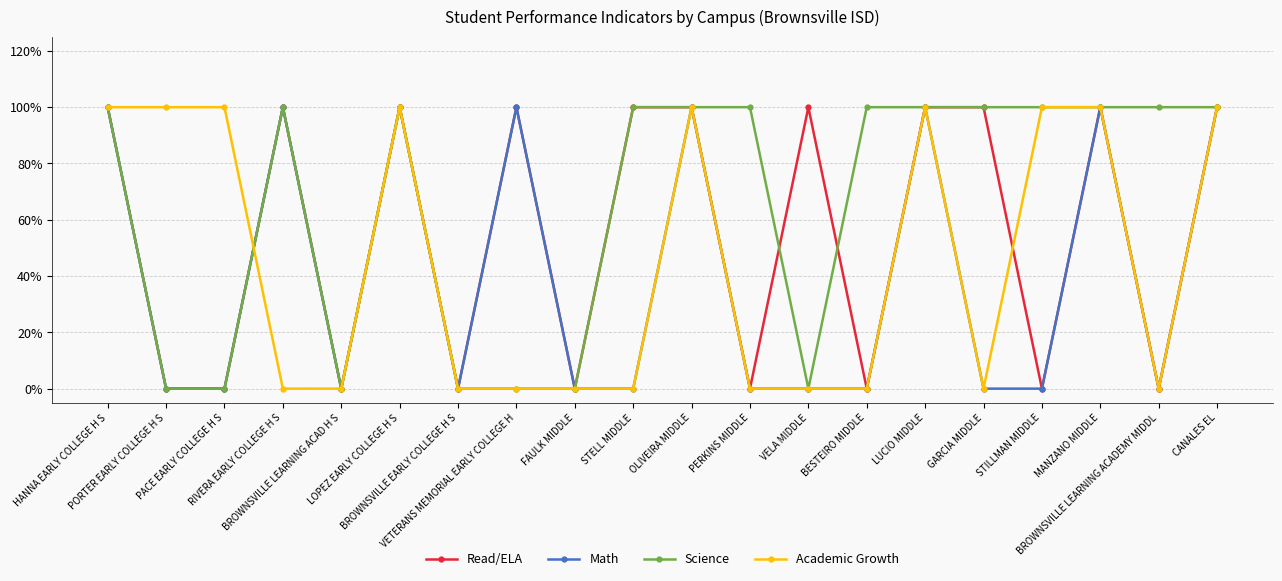

Does the chart display data point markers on the line(s)?

Yes